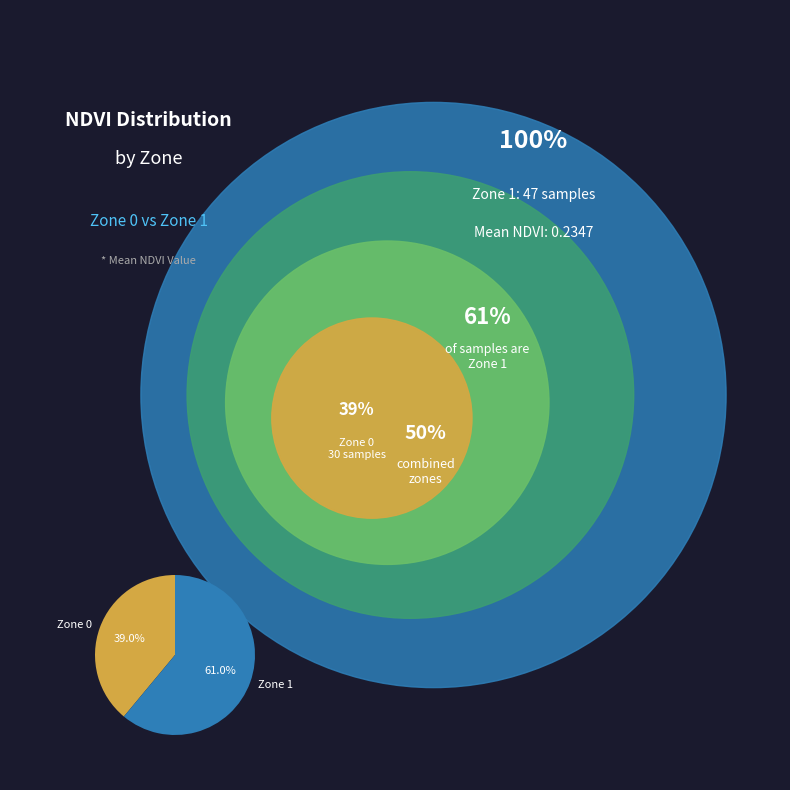

How many segments does this pie chart have?

2